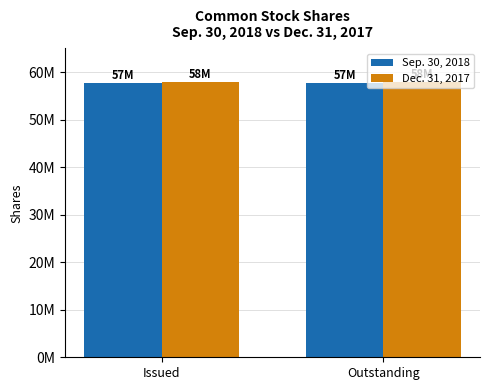

List the labels in order of Sep. 30, 2018 value, largest first.

Issued, Outstanding